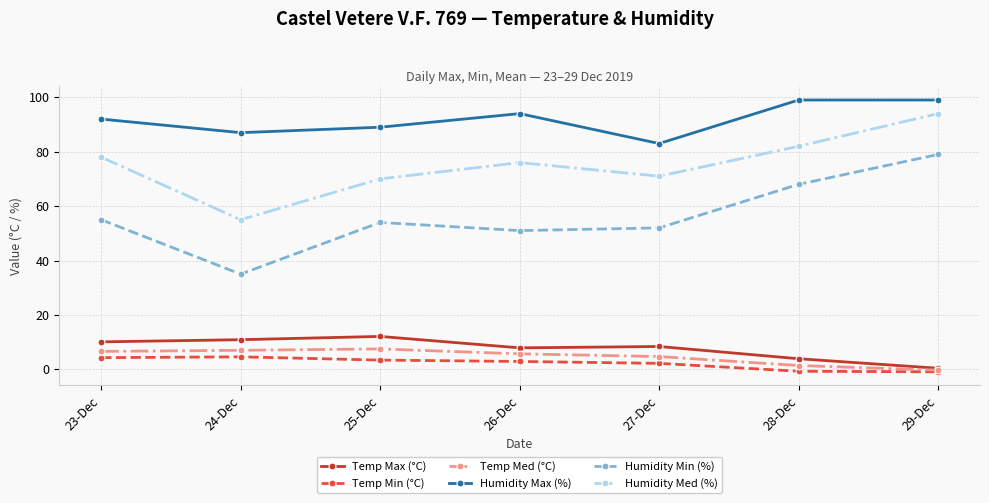

At which category is the sum across all series the highest?

29-Dec